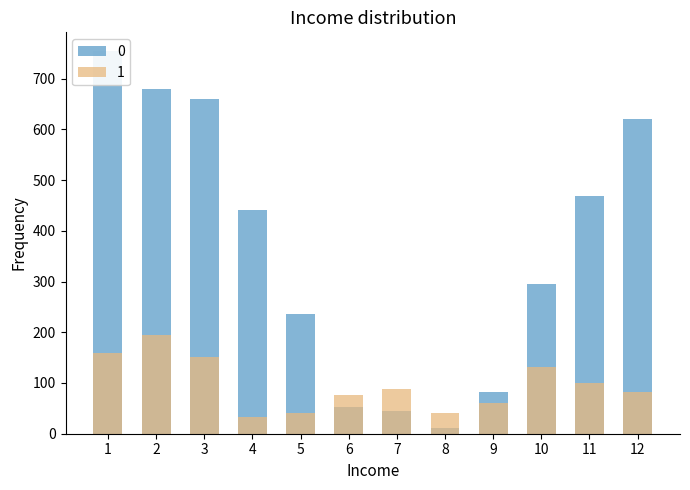

The value at 11 is 469.0. True or false?

True